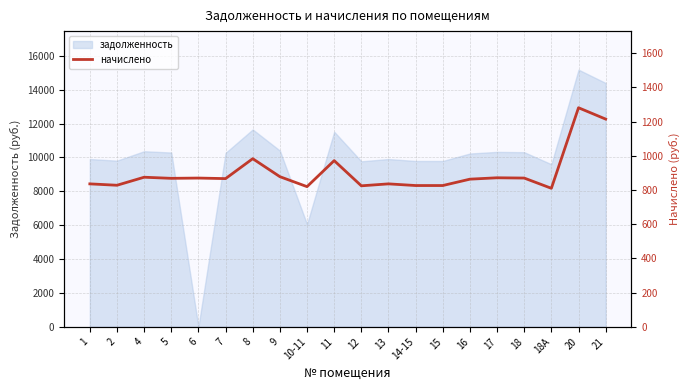

How many interior local peaks (higher than both neighbors) does the data have?

7